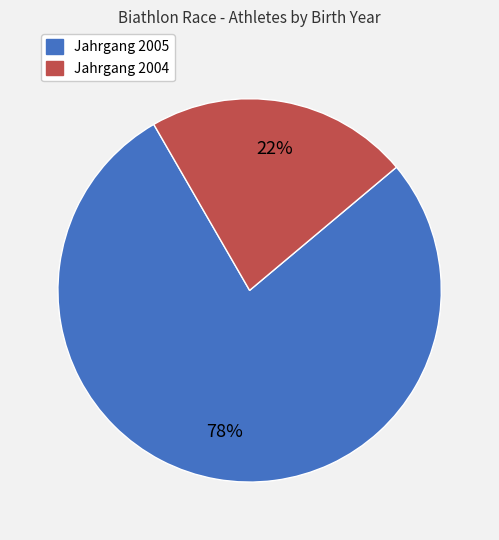

Is there any slice that represents more than half of the pie?

Yes